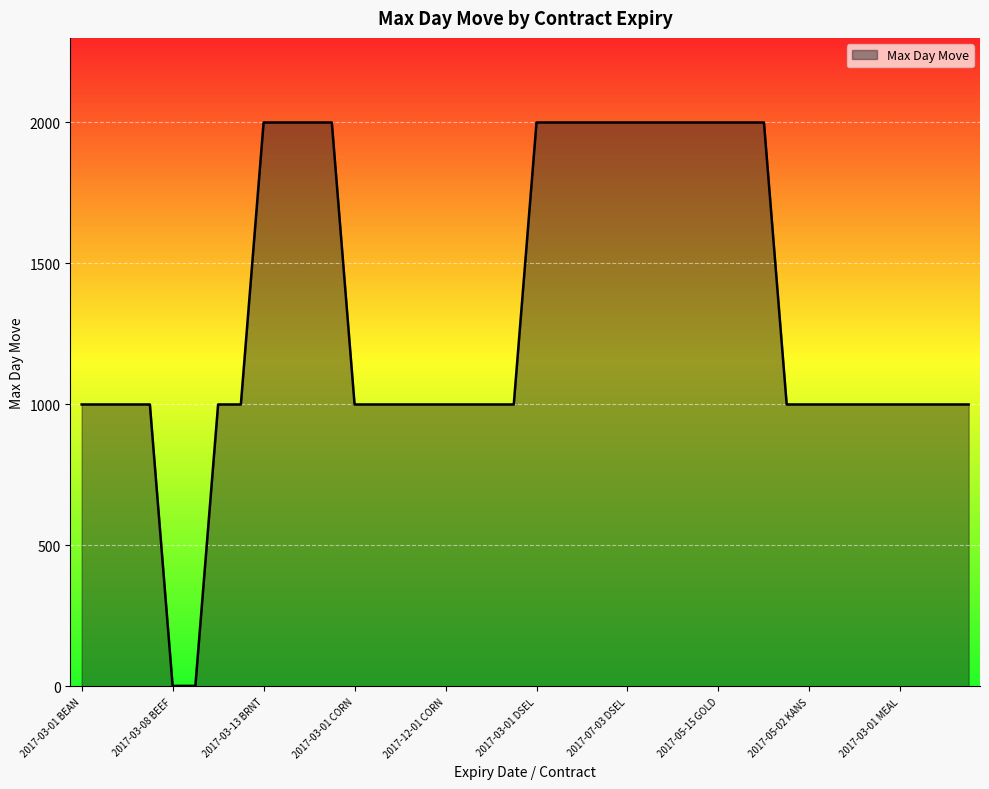

What is the maximum value shown in the chart?

2000